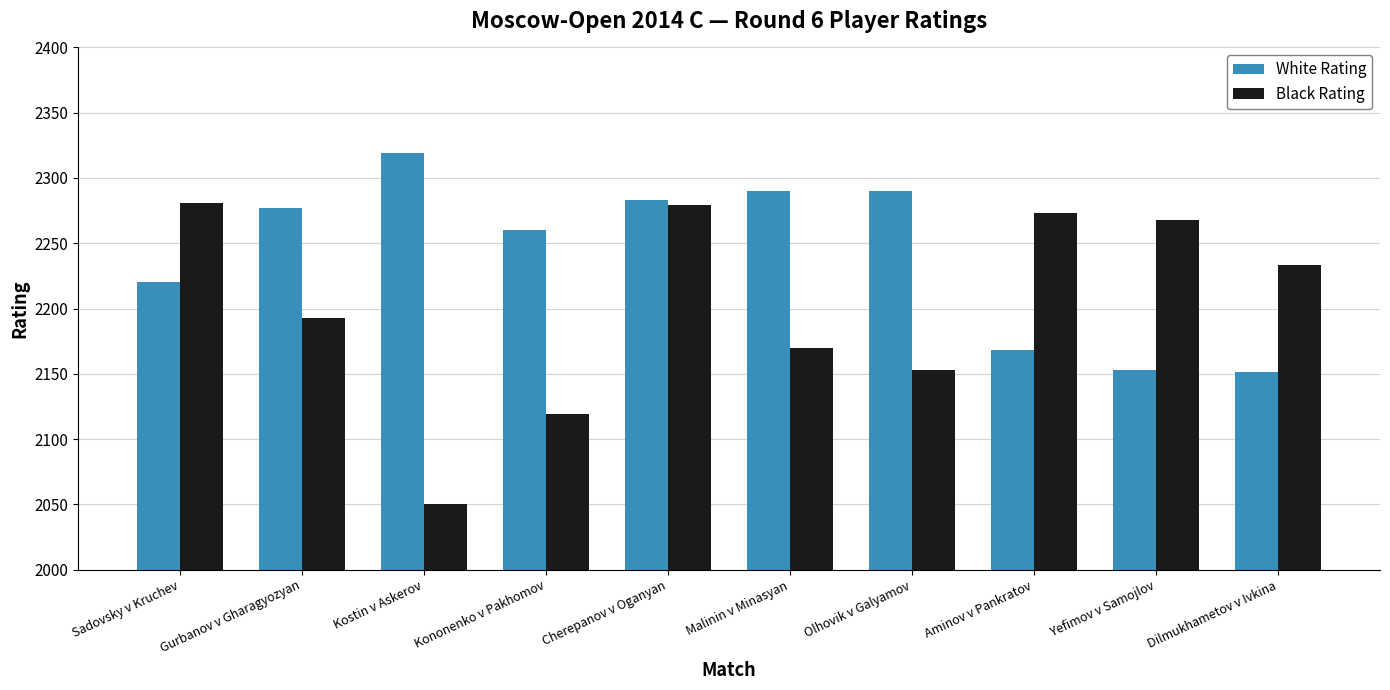

How many distinct data groups are displayed?

2